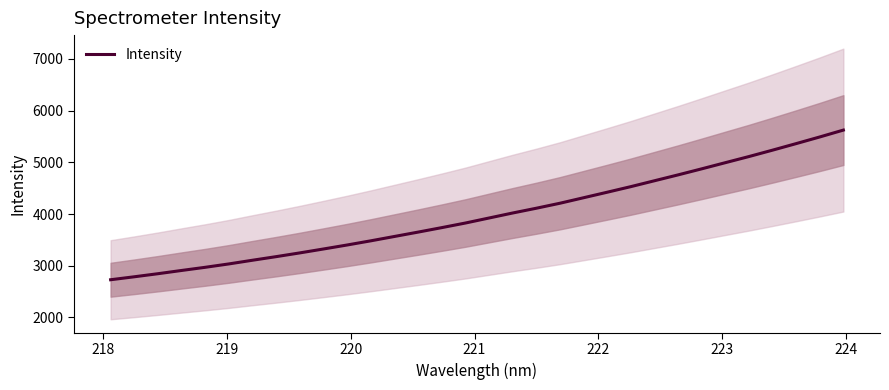

Is this an area chart (filled region under the line)?

No